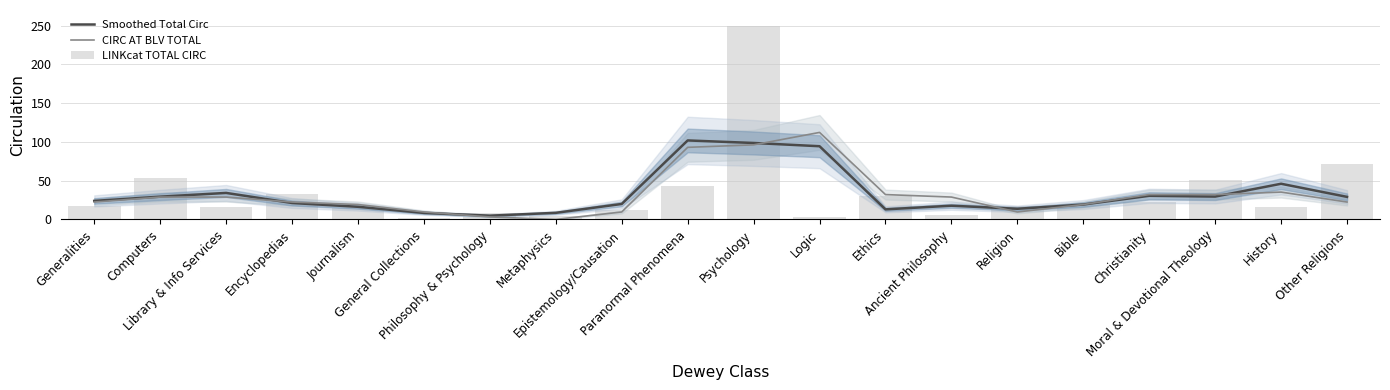

Reading right to left, extract all data points from this chart.

Smoothed Total Circ: Other Religions=29.1	History=46.0	Moral & Devotional Theology=29.5	Christianity=30.5	Bible=19.2	Religion=13.8	Ancient Philosophy=17.7	Ethics=13.0	Logic=94.4	Psychology=98.6	Paranormal Phenomena=101.8	Epistemology/Causation=19.9	Metaphysics=8.5	Philosophy & Psychology=4.9	General Collections=8.4	Journalism=16.3	Encyclopedias=21.2	Library & Info Services=34.2	Computers=29.4	Generalities=23.9
CIRC AT BLV TOTAL: Other Religions=22.4	History=35.3	Moral & Devotional Theology=32.1	Christianity=32.1	Bible=19.2	Religion=9.6	Ancient Philosophy=28.8	Ethics=32.1	Logic=112.2	Psychology=96.2	Paranormal Phenomena=92.9	Epistemology/Causation=9.6	Metaphysics=0.0	Philosophy & Psychology=3.2	General Collections=9.6	Journalism=19.2	Encyclopedias=22.4	Library & Info Services=28.8	Computers=28.8	Generalities=22.4
LINKcat TOTAL CIRC: Other Religions=71.8	History=15.5	Moral & Devotional Theology=50.7	Christianity=22.2	Bible=18.5	Religion=16.9	Ancient Philosophy=5.9	Ethics=30.3	Logic=2.9	Psychology=250.0	Paranormal Phenomena=42.9	Epistemology/Causation=12.7	Metaphysics=4.3	Philosophy & Psychology=8.6	General Collections=1.7	Journalism=14.9	Encyclopedias=32.3	Library & Info Services=16.4	Computers=53.9	Generalities=17.8